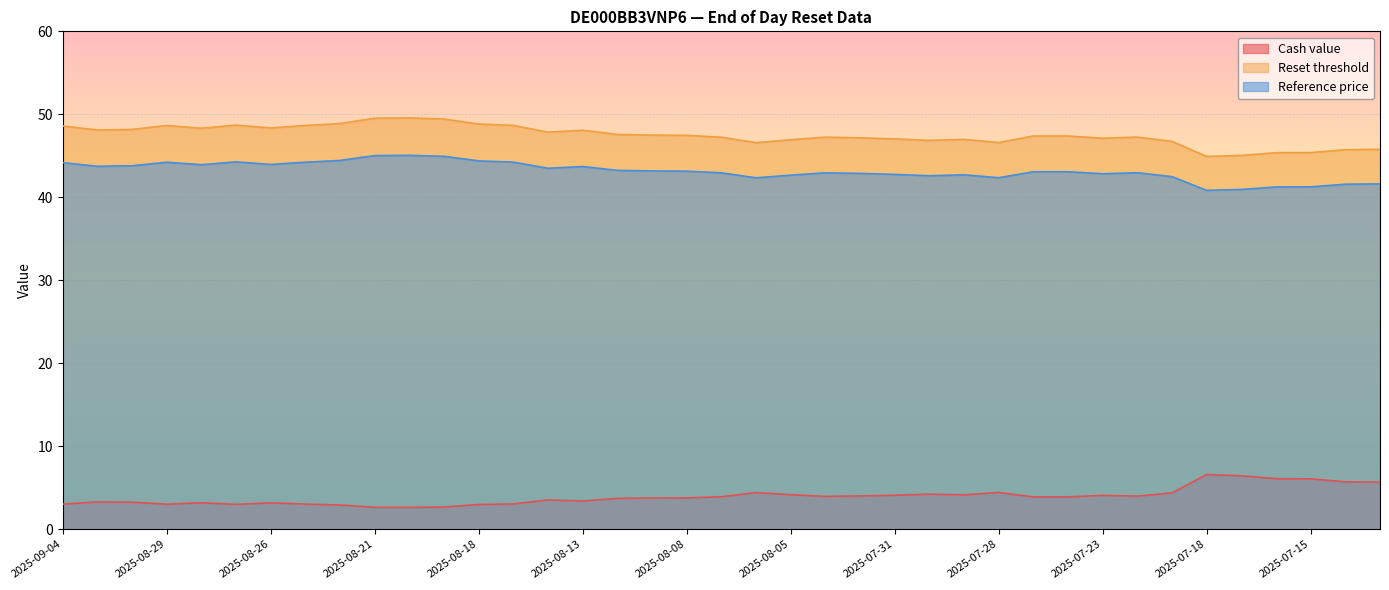

At which category is the sum across all series the highest?

2025-08-20